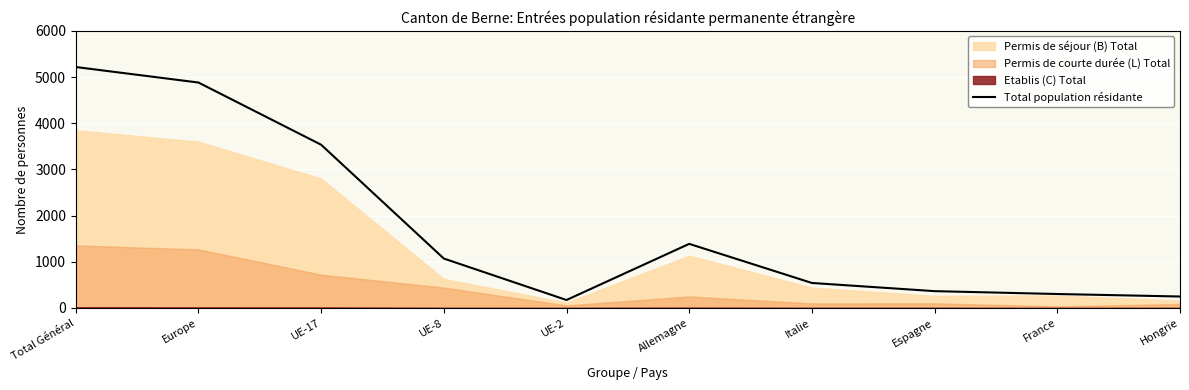

What is the ratio of the value at Allemagne to the value at UE-2?

8.0